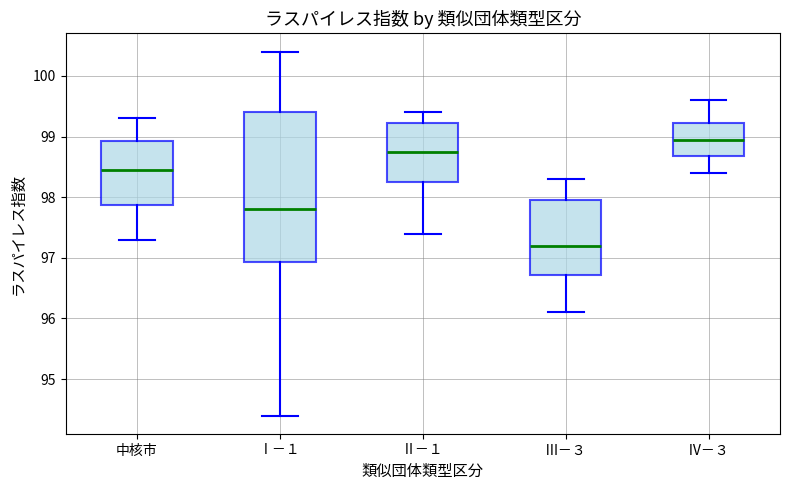

Which box has the highest median line?

Ⅳ－３